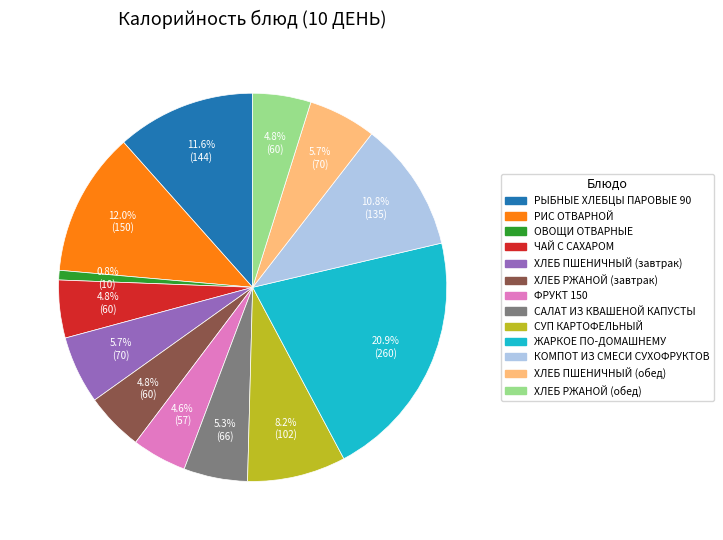

To the nearest percent, what is the difference between the largest and smallest slice percentages?

20%